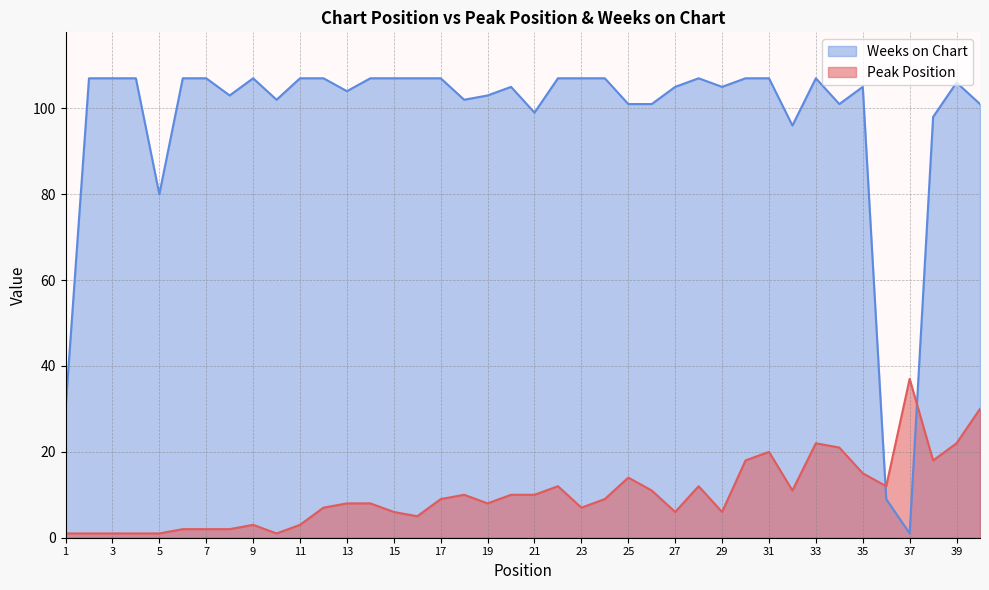

How many lines are shown in the chart?

2